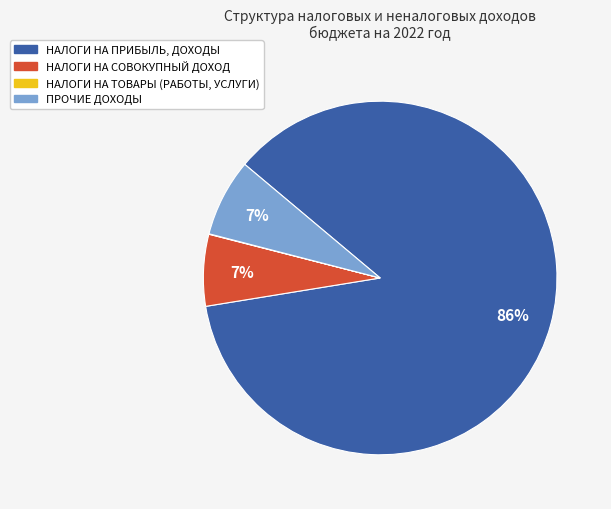

To the nearest percent, what is the difference between the largest and smallest slice percentages?

86%